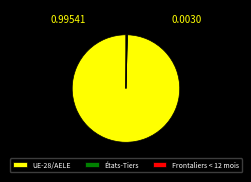

Do États-Tiers and UE-28/AELE together represent more than half of the pie?

Yes